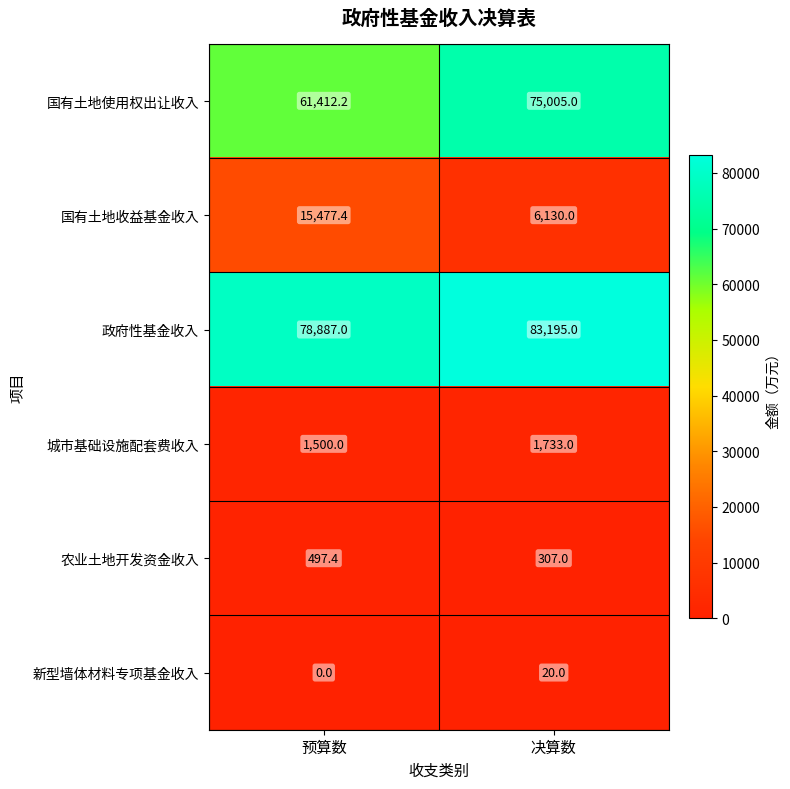

How many data points does each series have?

2